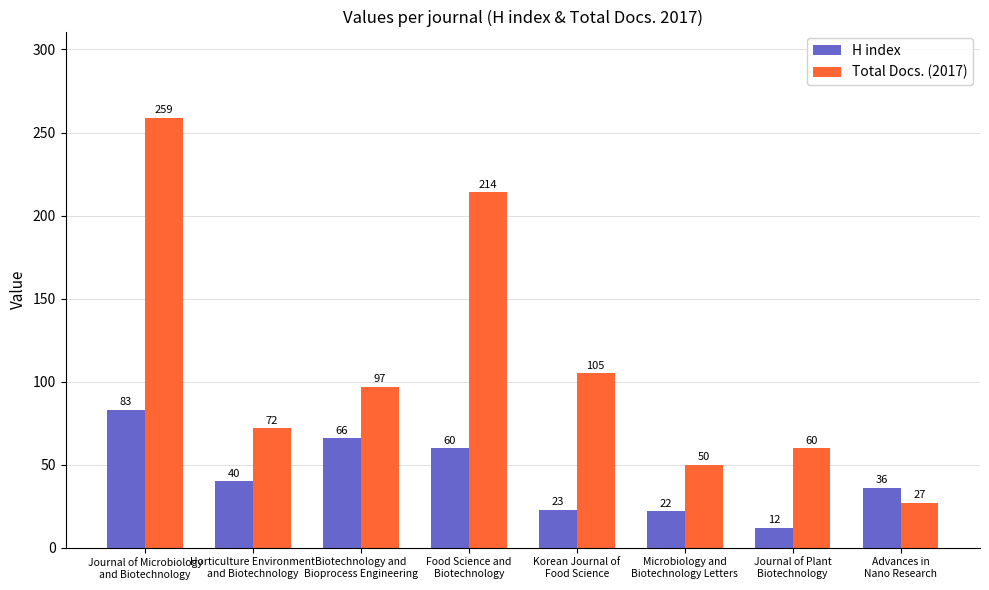

What is the label of the 1st bar from the right?

Advances in
Nano Research